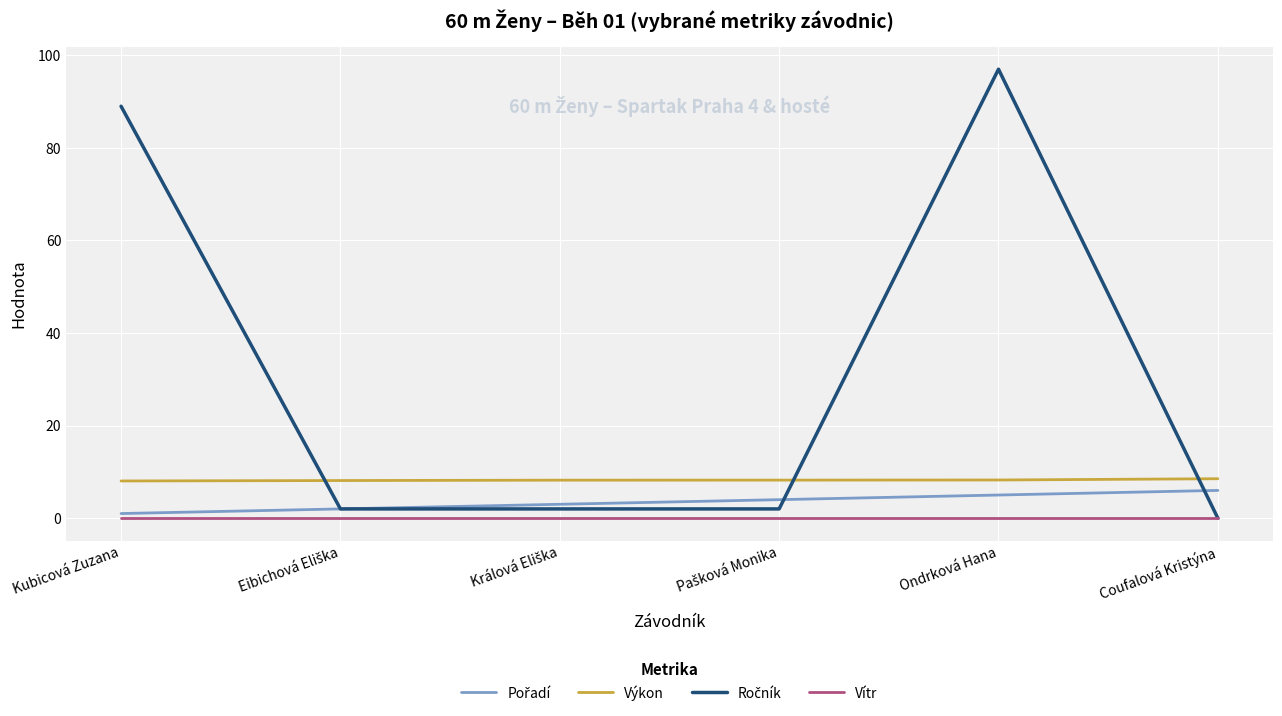

What is the total value across all series at Kubicová Zuzana?

98.0